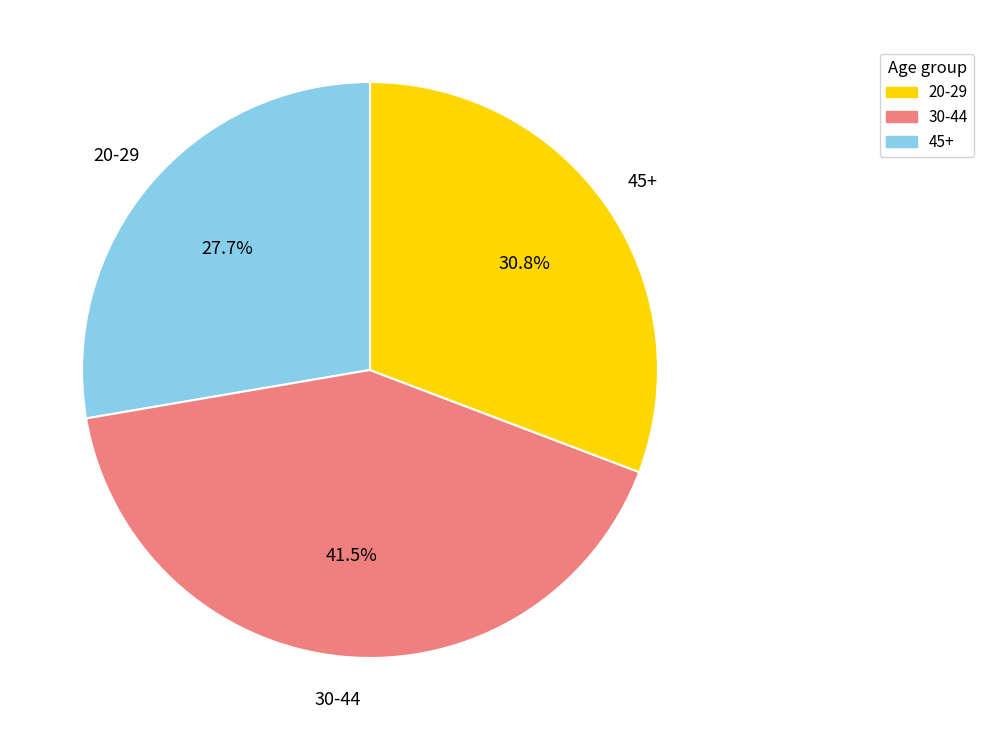

How many segments does this pie chart have?

3